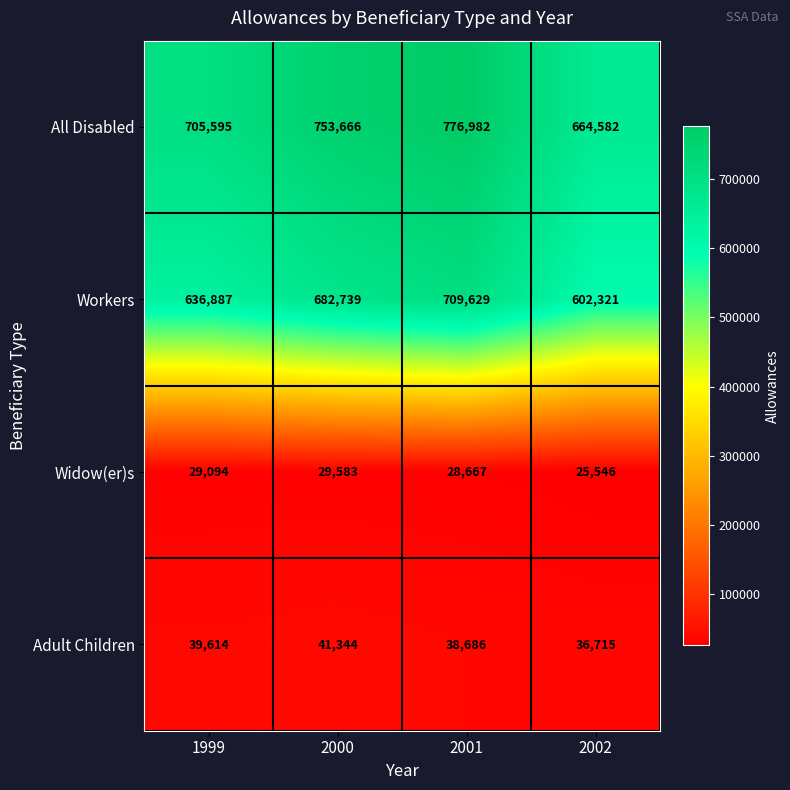

Between 2001 and 2002, which series saw the biggest shift?

All Disabled